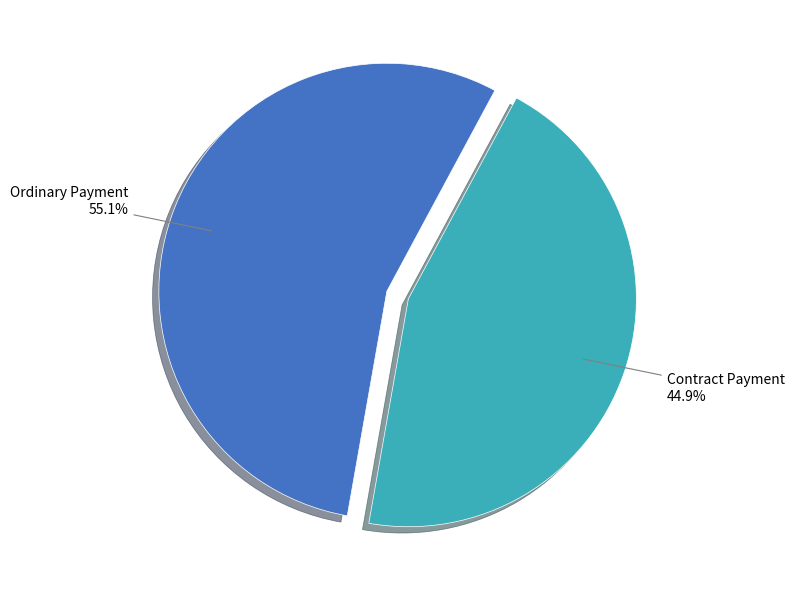

Does any single category account for the majority?

Yes